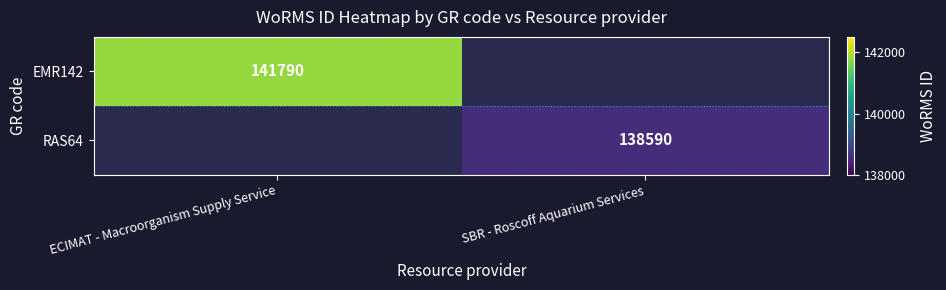

The value of RAS64 at SBR - Roscoff Aquarium Services is 138590. True or false?

True